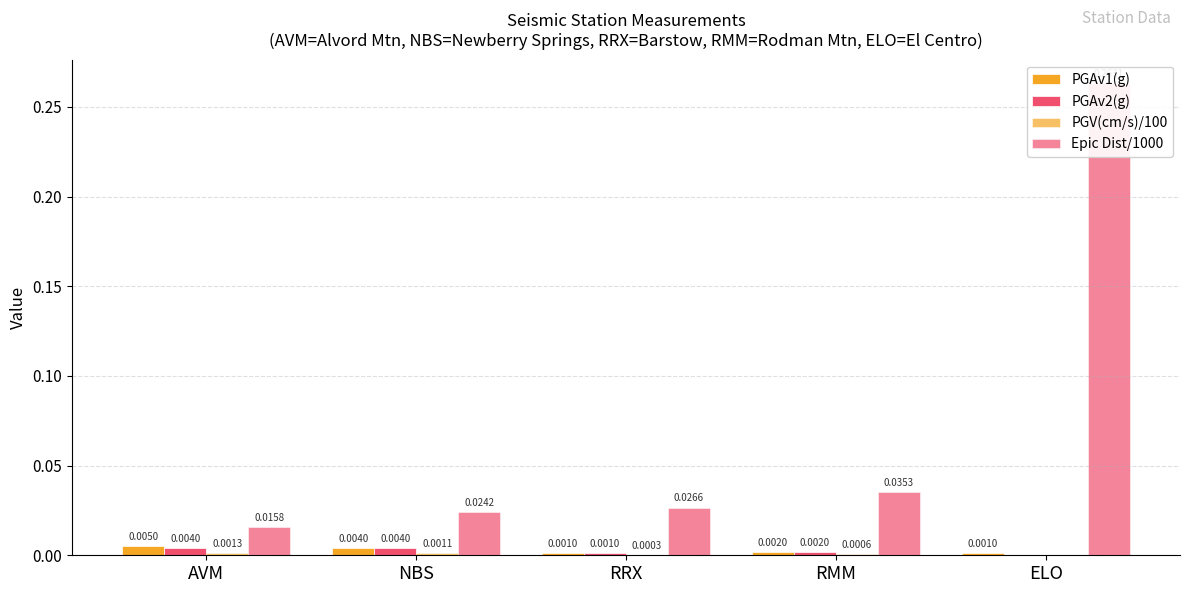

How many bars are there in each group?

4